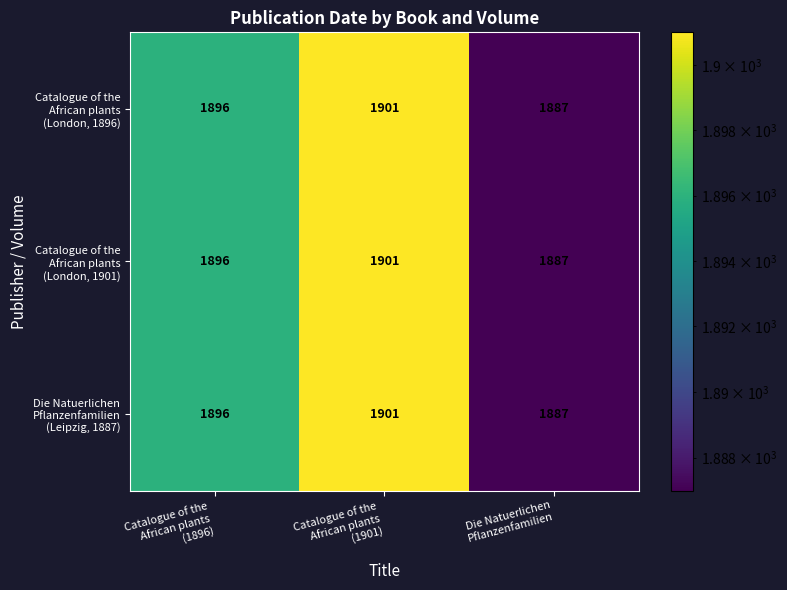

Count the number of data series in this chart.

3